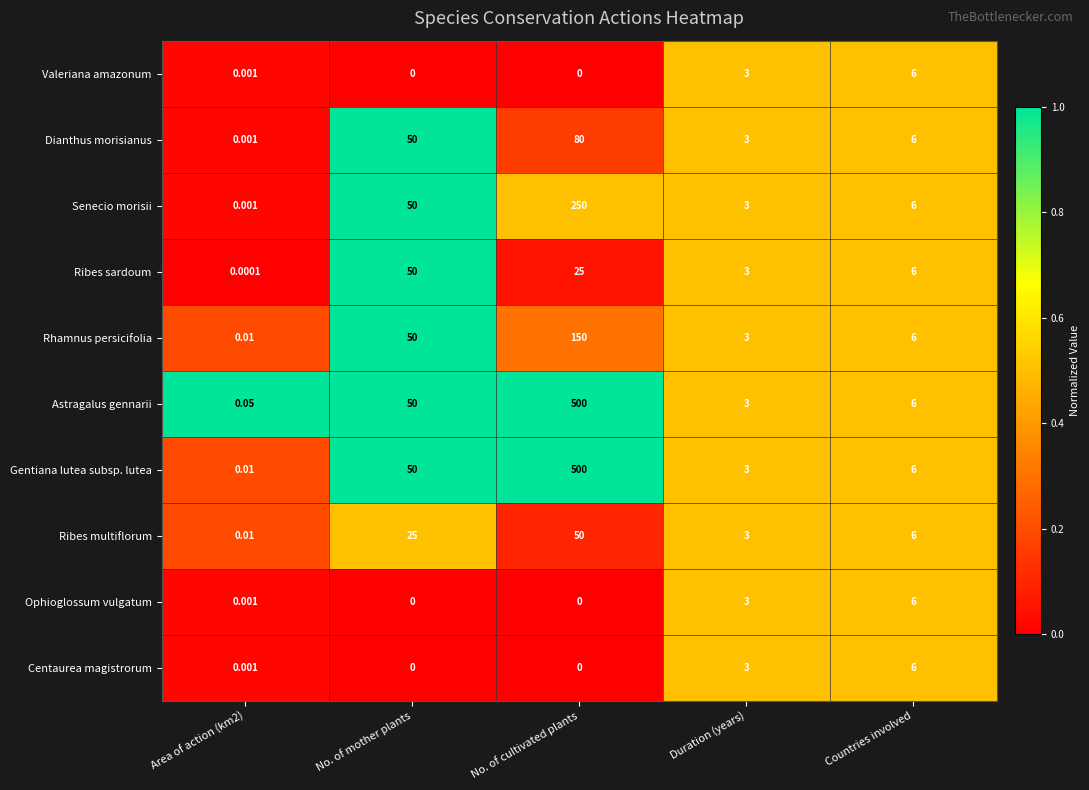

Which series has the largest total across all categories?

Astragalus gennarii